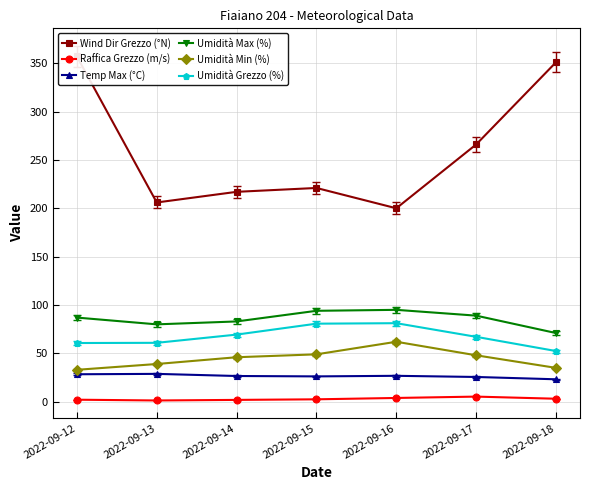

True or false: Temp Max (°C) has a value of 37.8 at 2022-09-18.

False